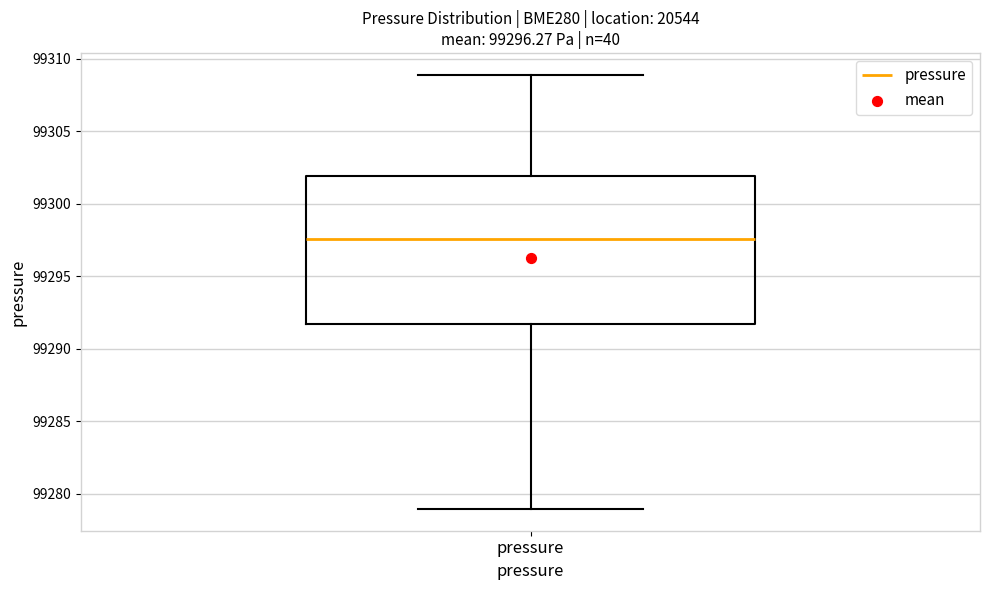

Where does the median line of the box for pressure sit on the y-axis? The values are not printed on the chart, so give them approximately, as read against the axis.

99297.5